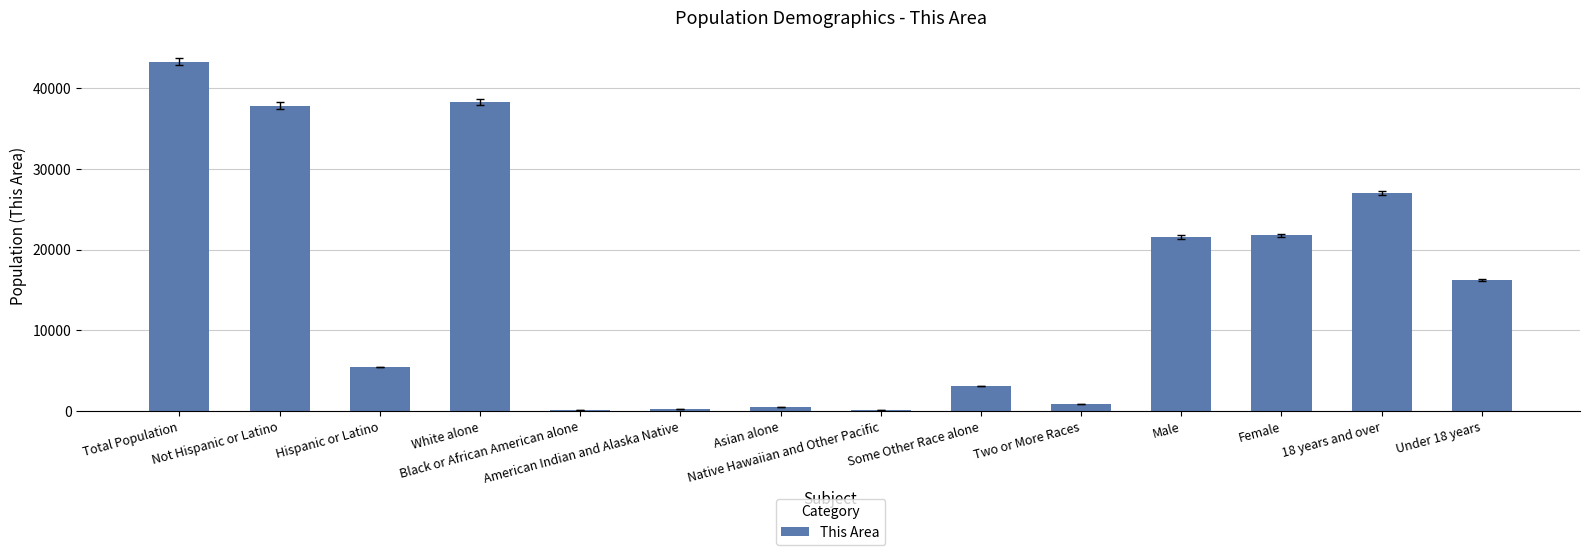

What is the maximum value shown in the chart?

43319